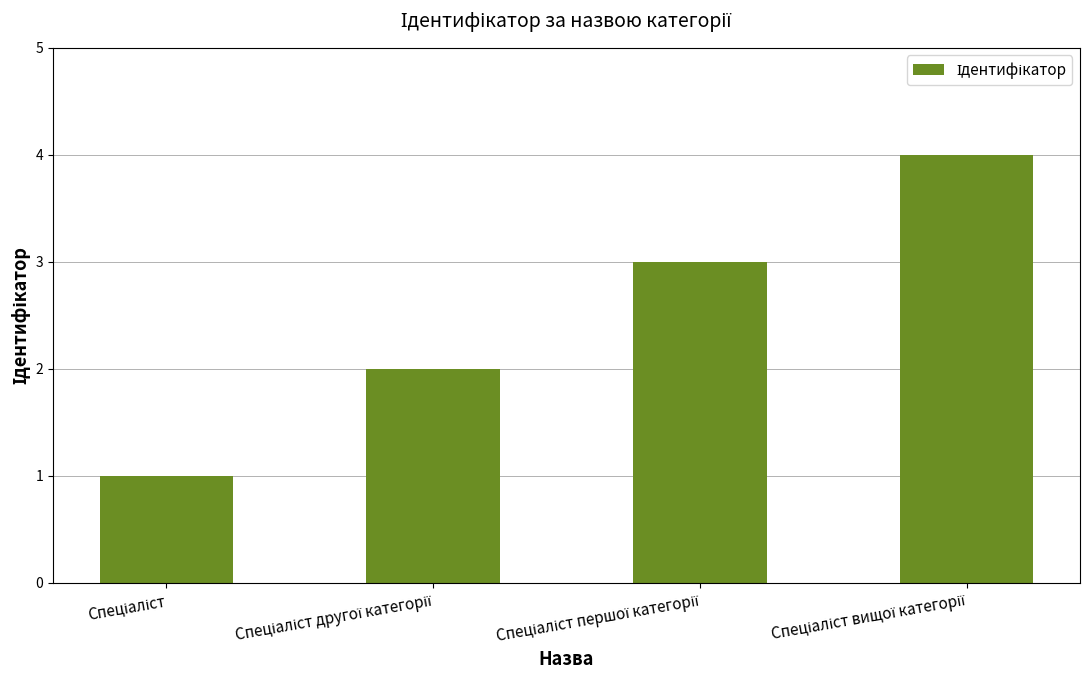

What is the greatest value displayed?

4